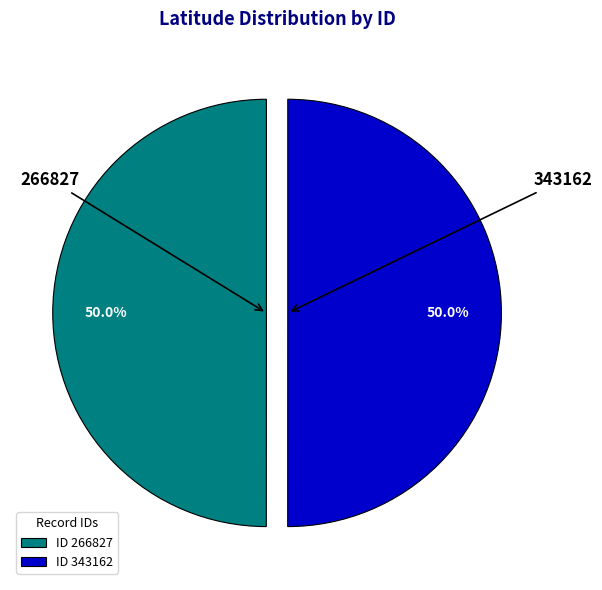

What portion of the pie excludes 343162?

50.0%